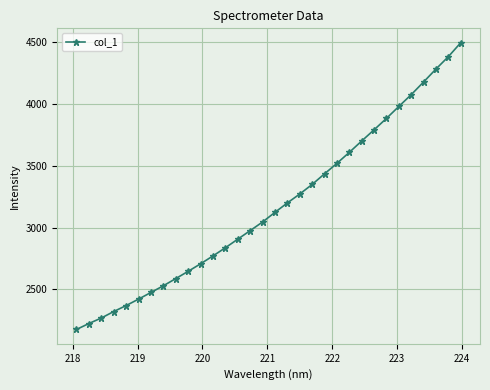

How many lines are shown in the chart?

1